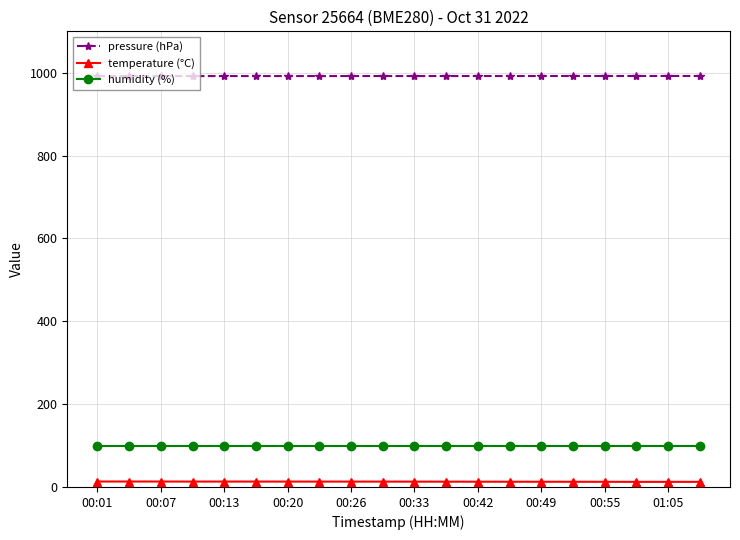

Rank the series by their maximum value, from highest to lowest.

pressure (hPa), humidity (%), temperature (°C)